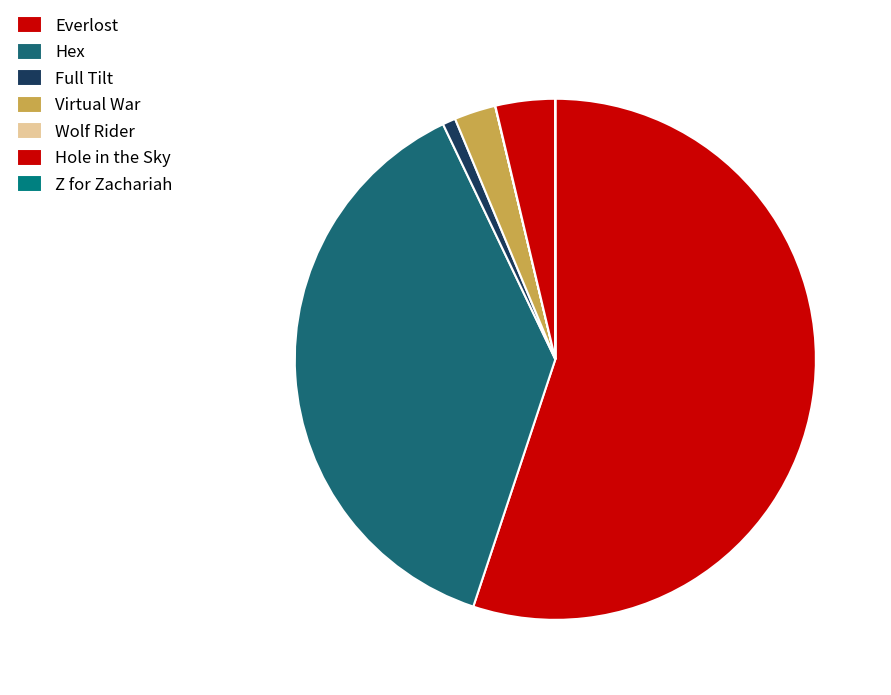

To the nearest percent, what is the combined percentage of Hex and Z for Zachariah?

38%